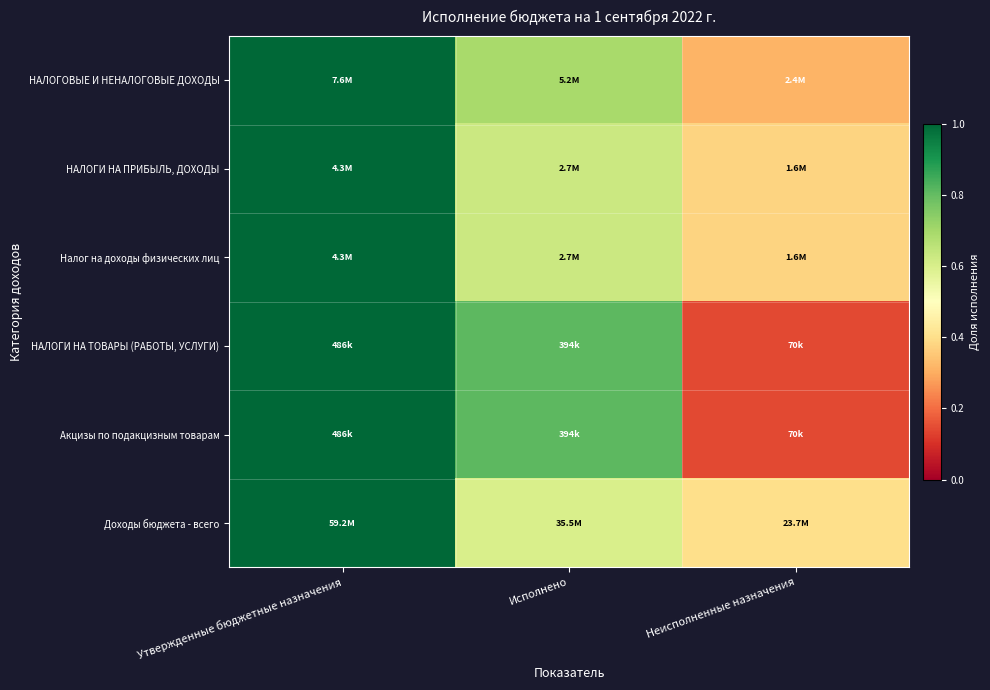

What is the minimum value shown in the chart?

0.1